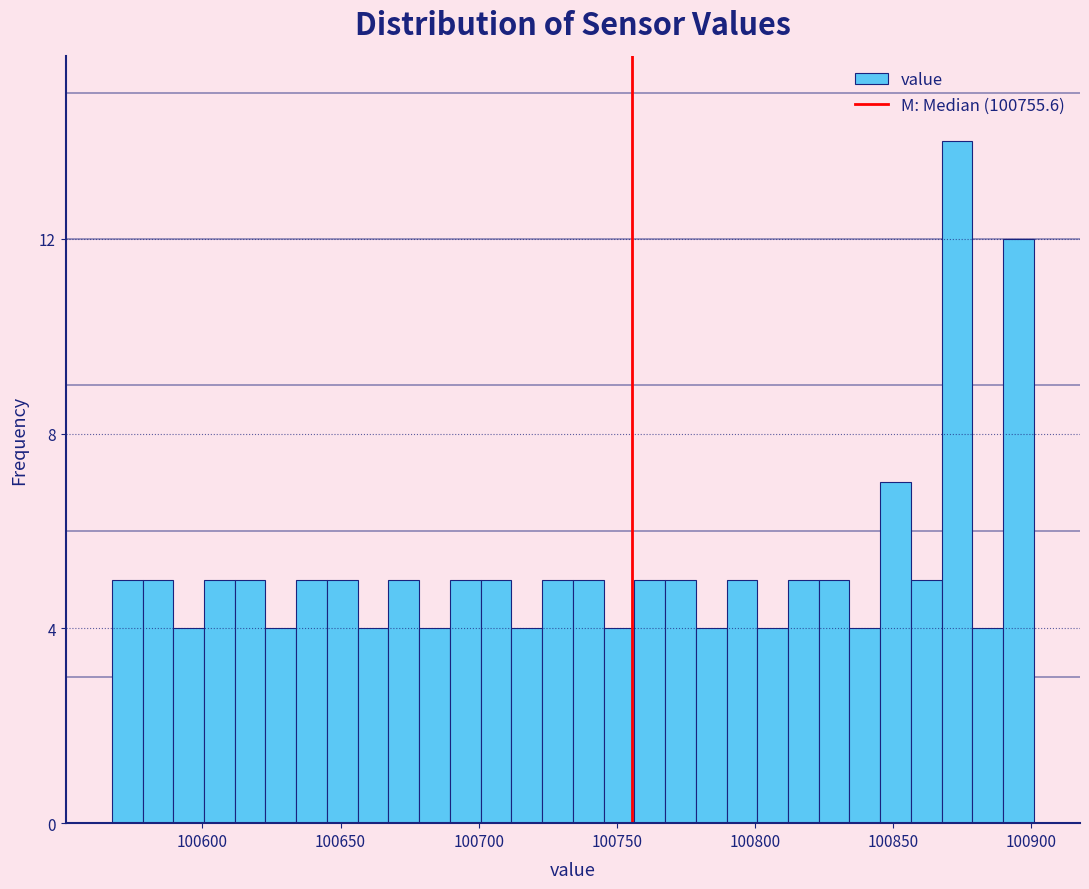

Read against the x-axis, roughly where is the centre of the tallest bar?

100875